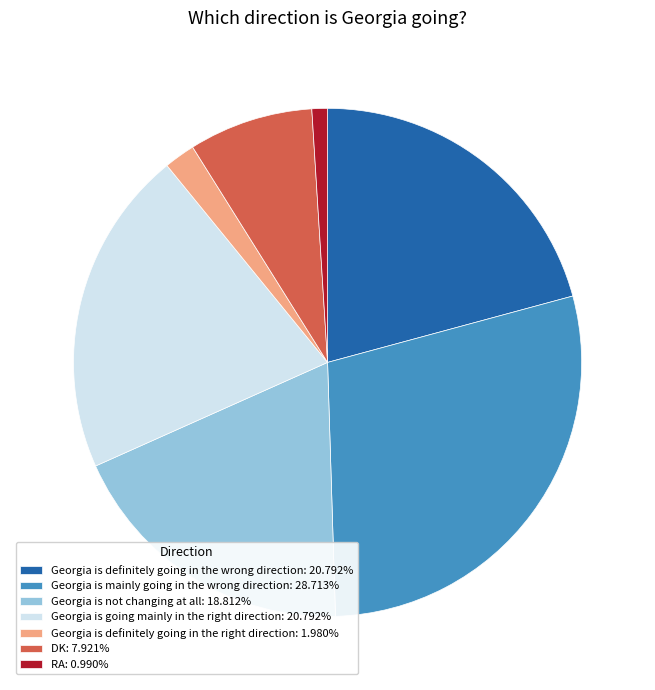

How many slices are in this pie chart?

7